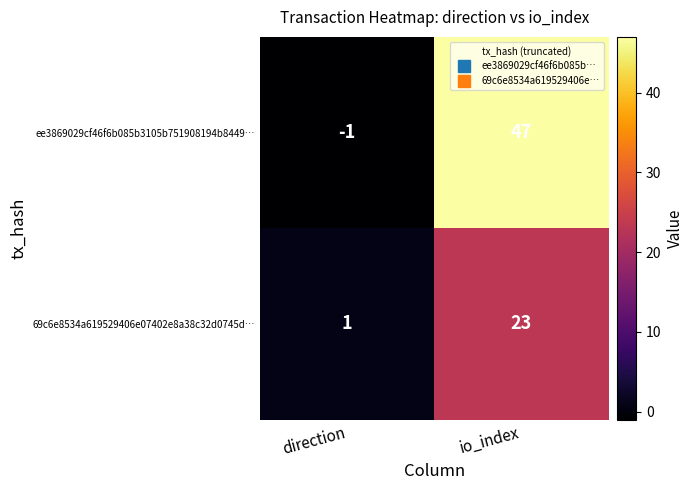

Reading right to left, list all the values displayed in this chart.

ee3869029cf46f6b085b3105b751908194b8449…: 47	-1
69c6e8534a619529406e07402e8a38c32d0745d…: 23	1